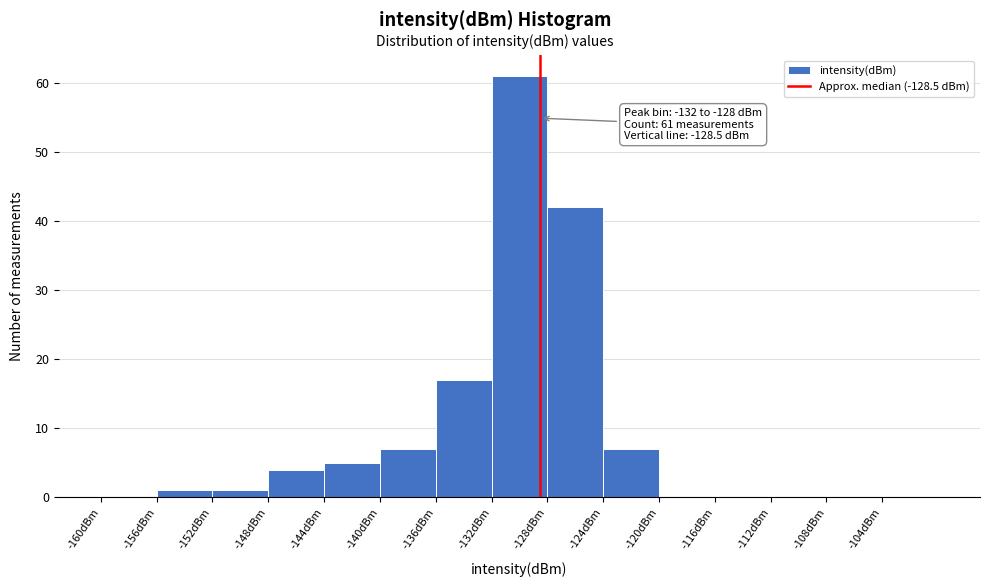

Over which range of the x-axis is the bar tallest?

-132 to -128